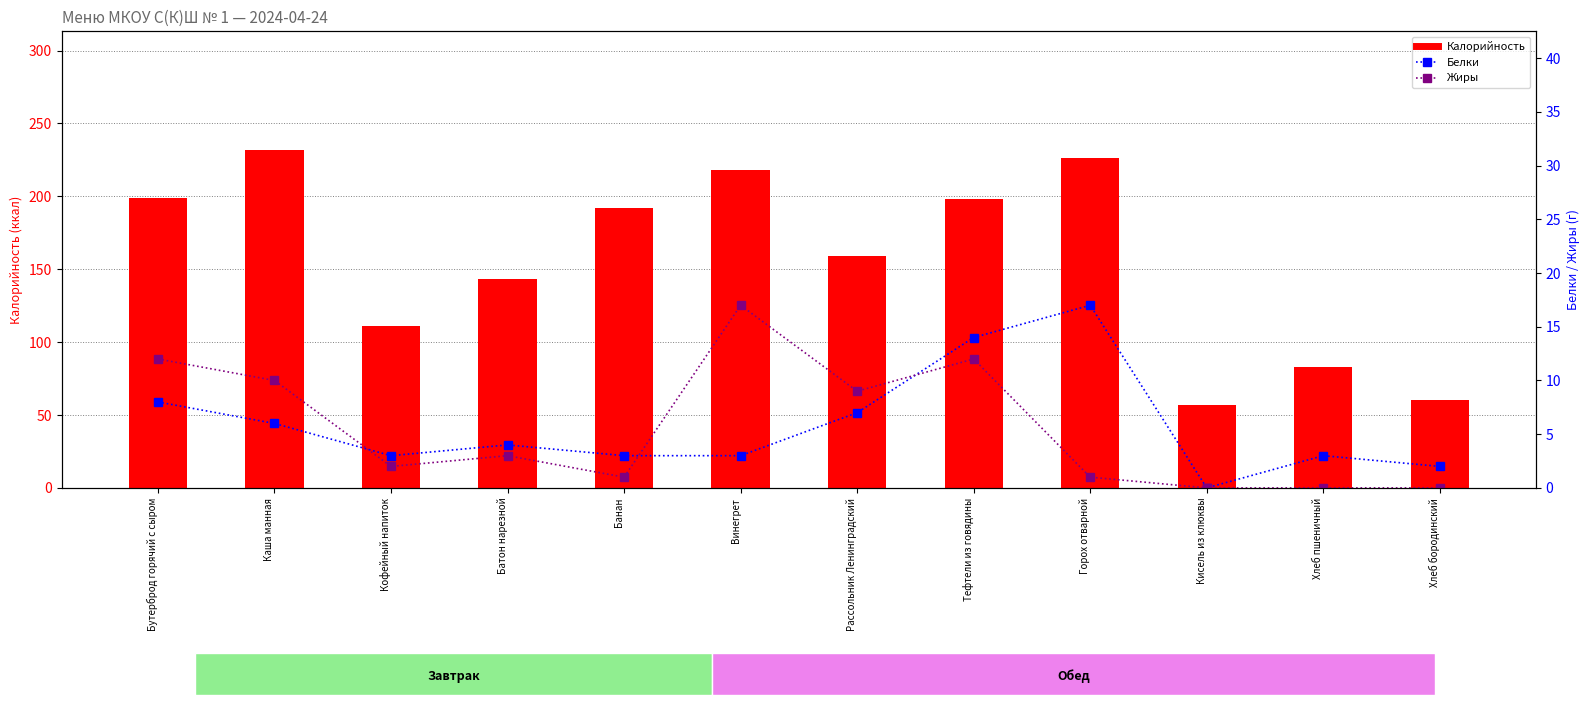

What is the total value across all series at Кисель из клюквы?

57